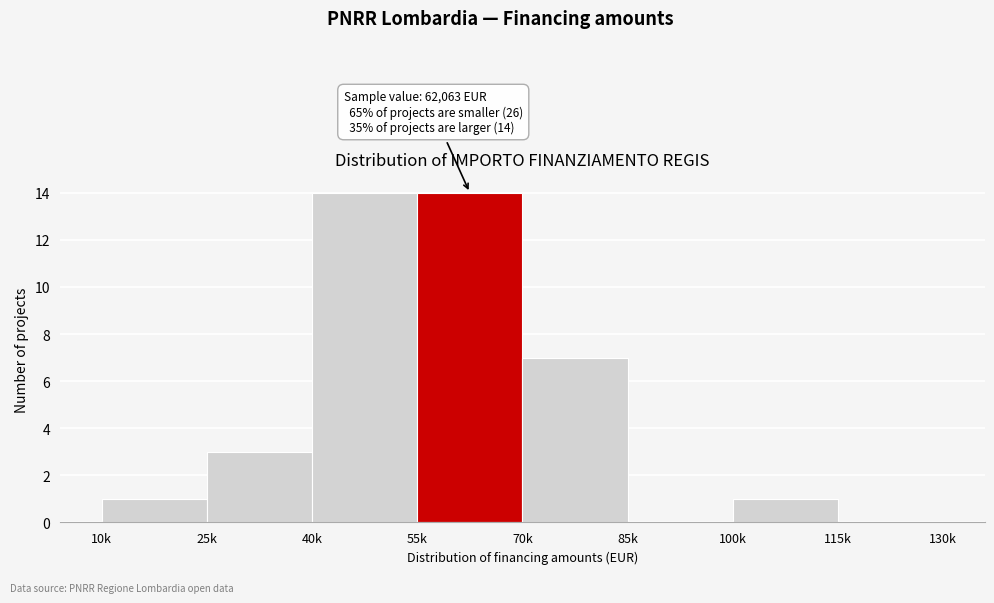

Reading left to right, transcribe all the data shown in this chart.

10k=1	25k=3	40k=14	55k=14	70k=7	85k=0	100k=1	115k=0